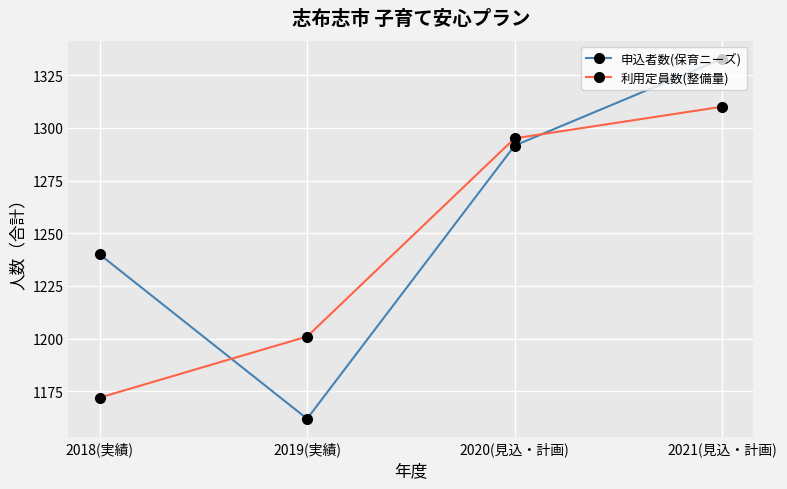

What value does the 申込者数(保育ニーズ) series have at 2021(見込・計画)?

1332.8